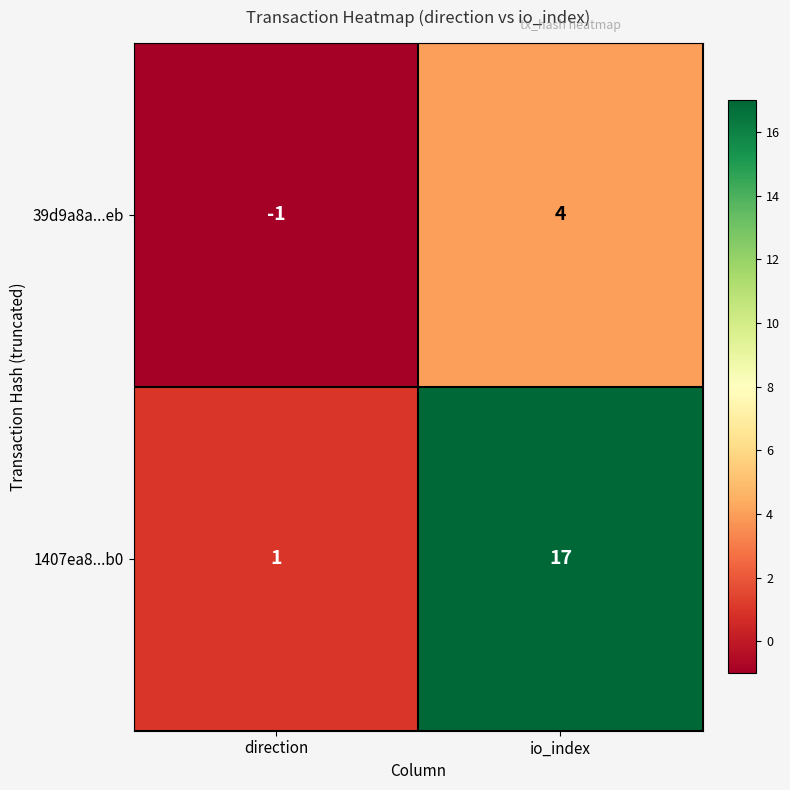

How many distinct data groups are displayed?

2